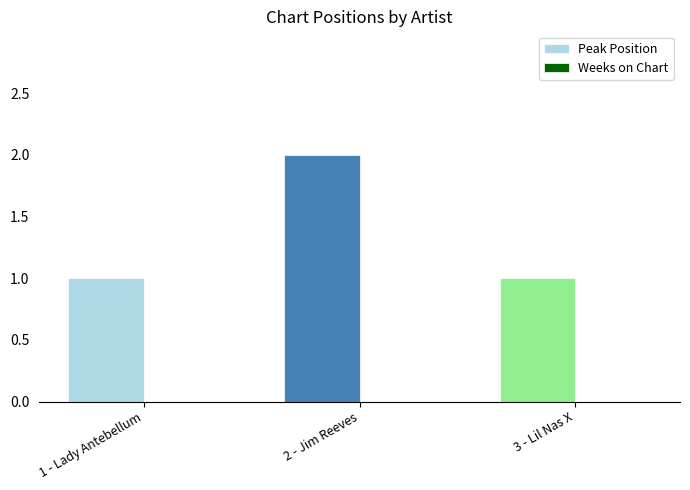

What is the ratio of the value at 1 - Lady Antebellum to the value at 2 - Jim Reeves?

0.5